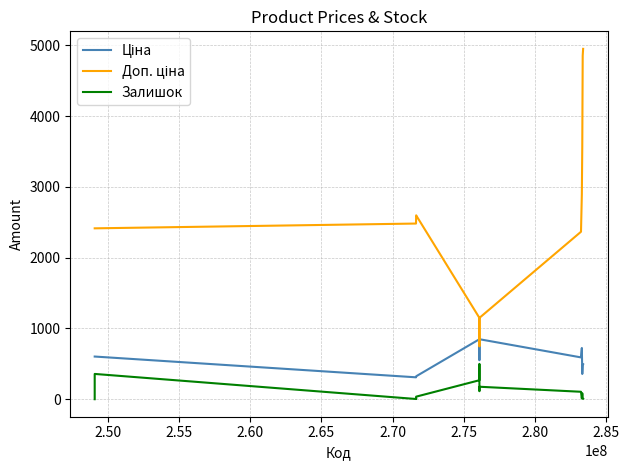

What is the sum of all Ціна values?

11163.9